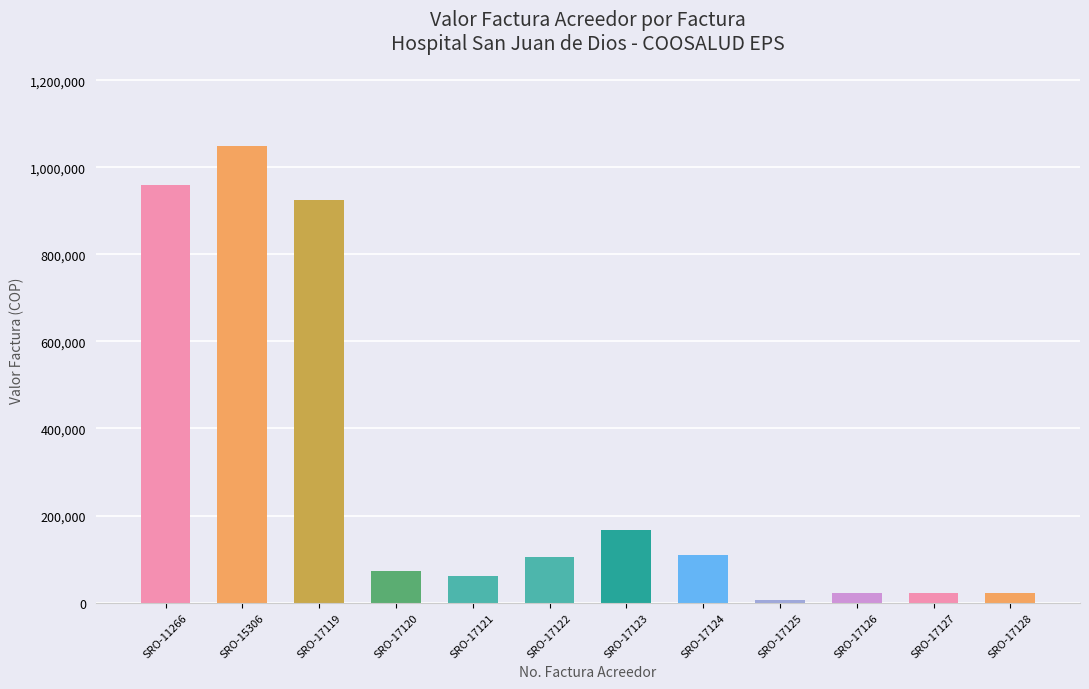

Which label corresponds to the smallest value in the chart?

SRO-17125